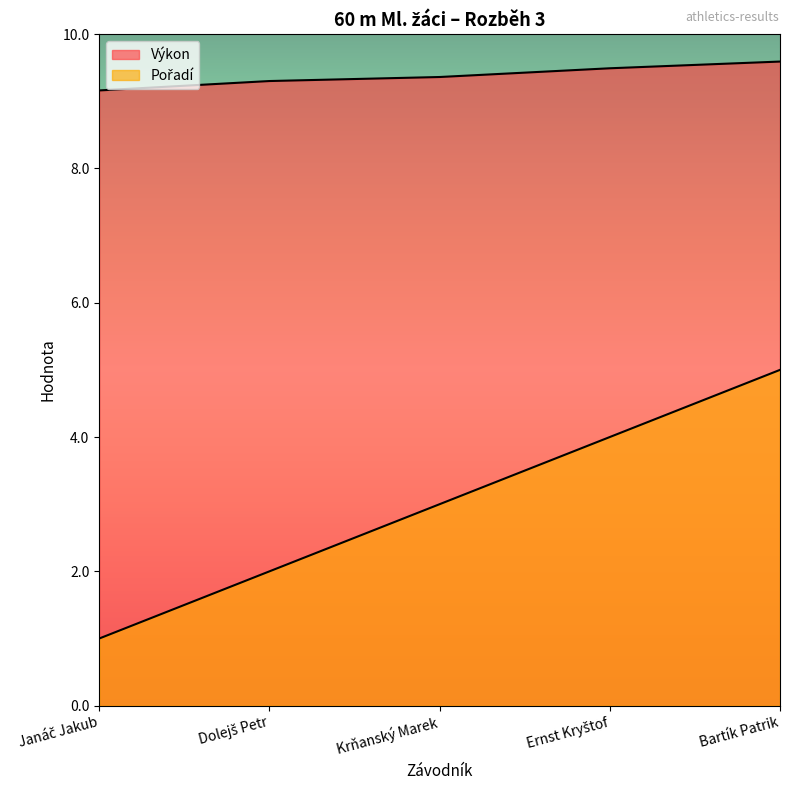

Rank the series by their average value, from lowest to highest.

Pořadí, Výkon